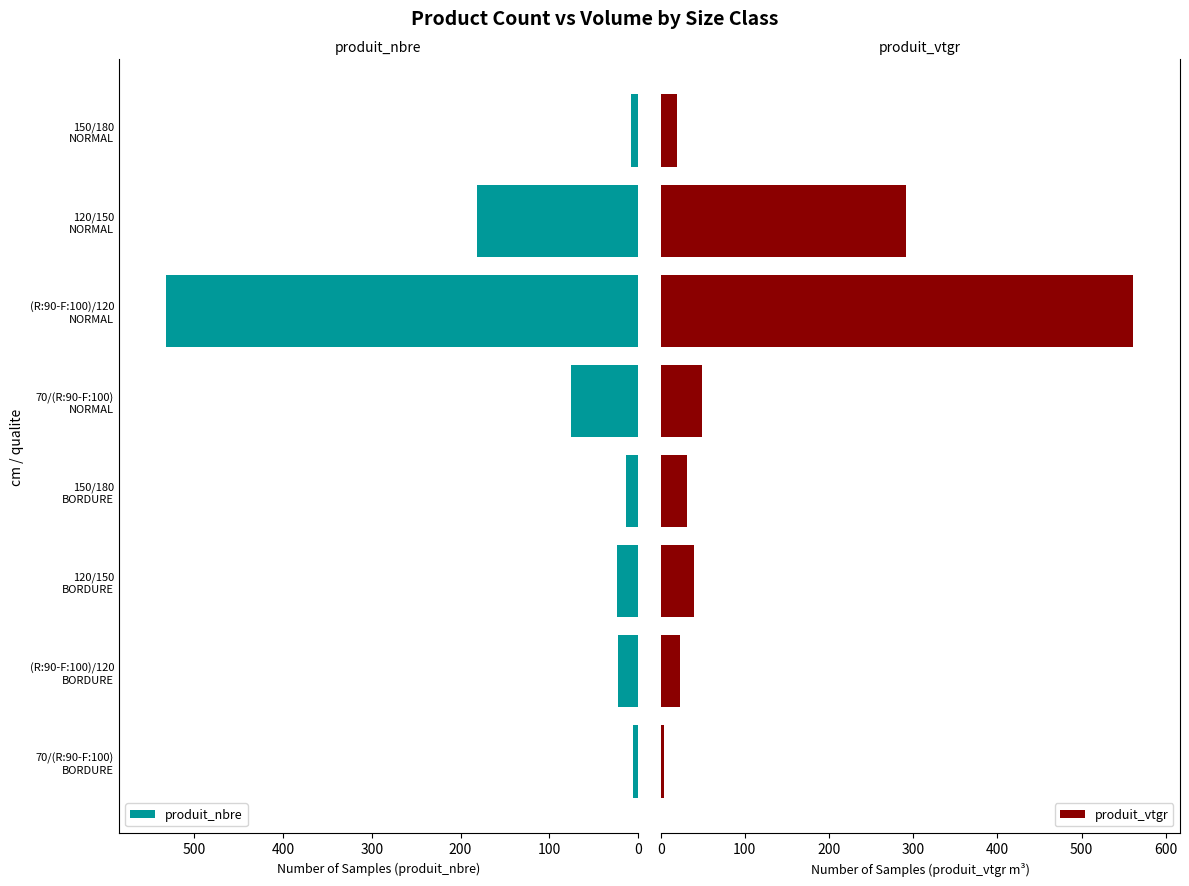

At how many categories does at least one series exceed 497?

1